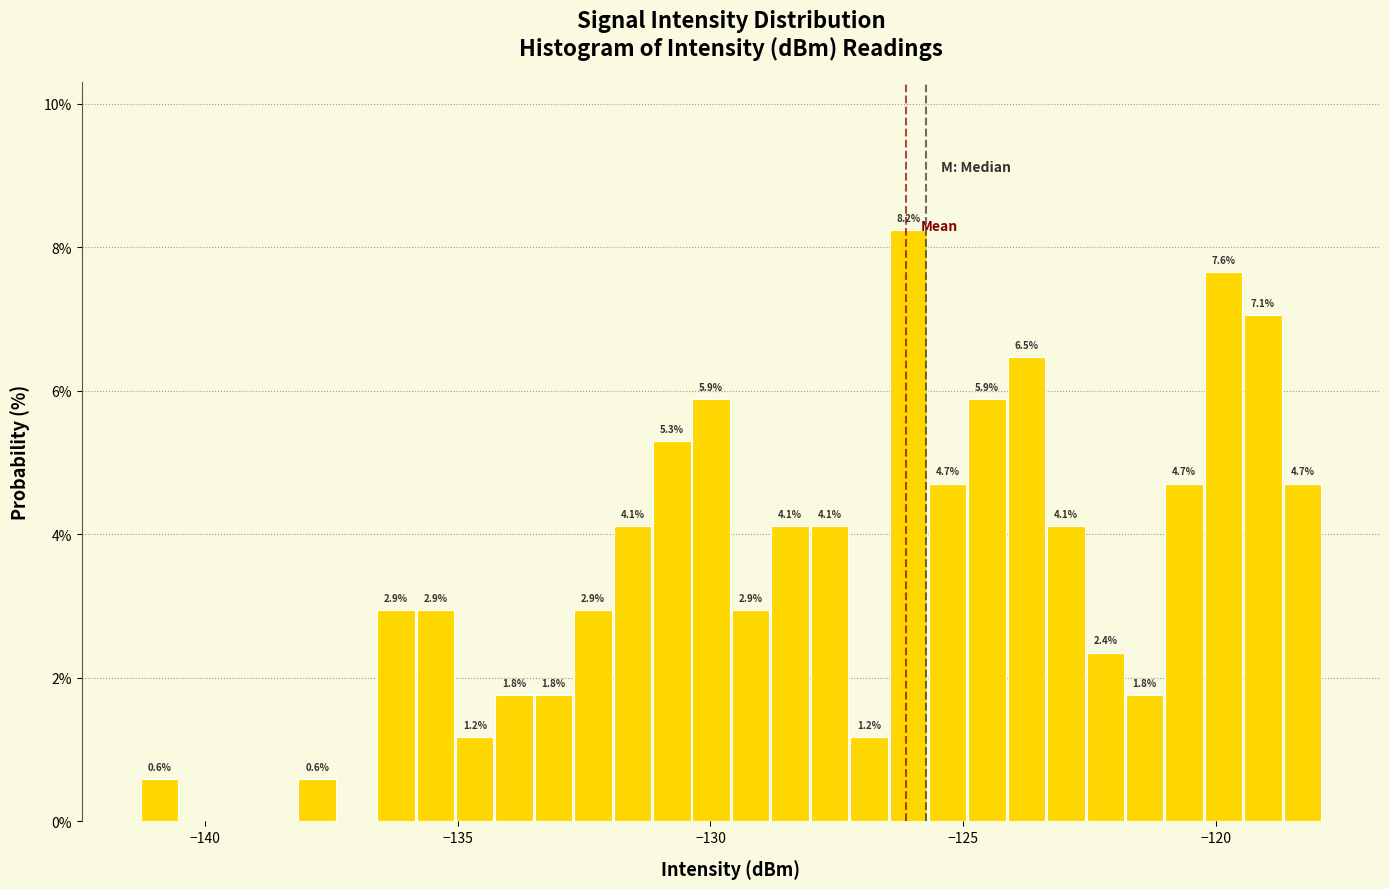

Read against the x-axis, roughly where is the centre of the tallest bar?

-126.0